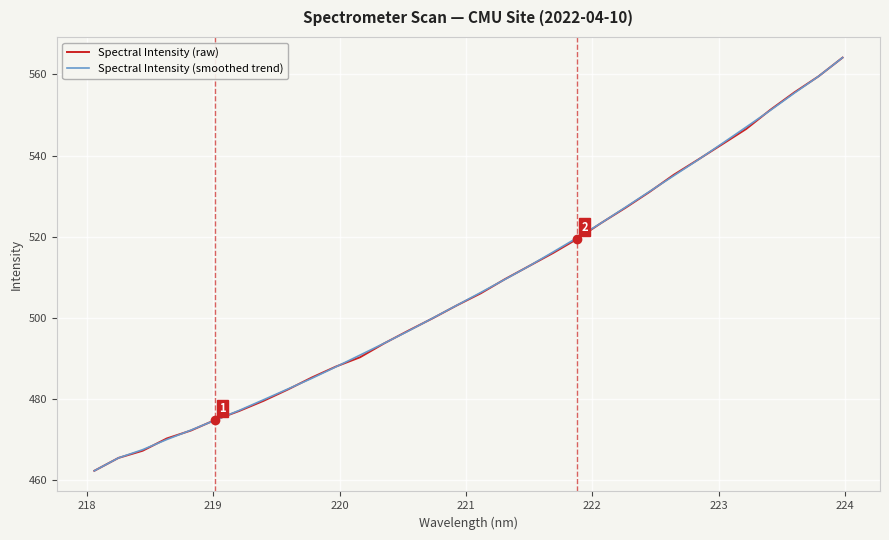

What is the highest value of the Spectral Intensity (smoothed trend) series?

564.2